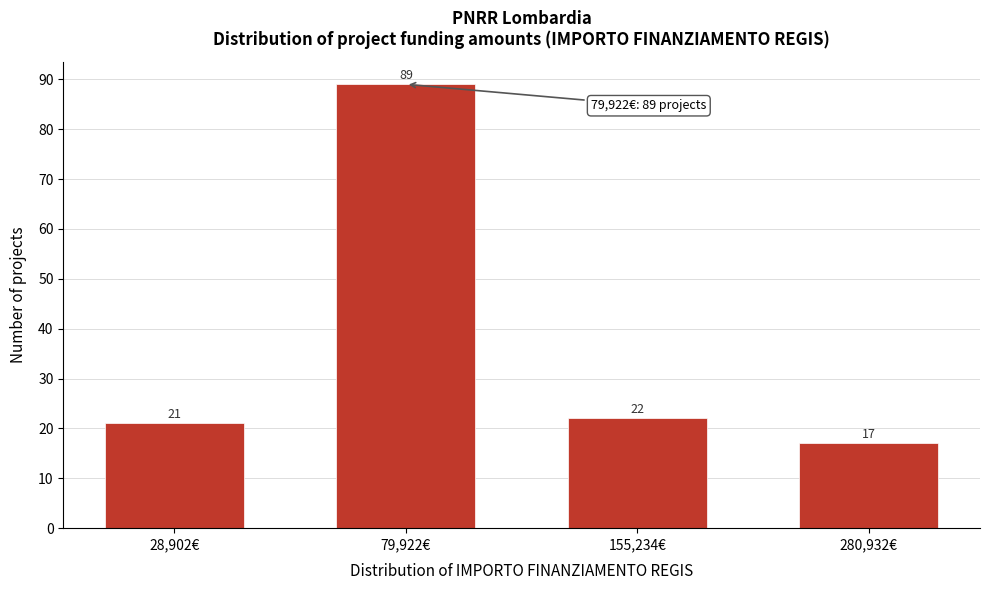

Reading left to right, list all the values displayed in this chart.

21	89	22	17